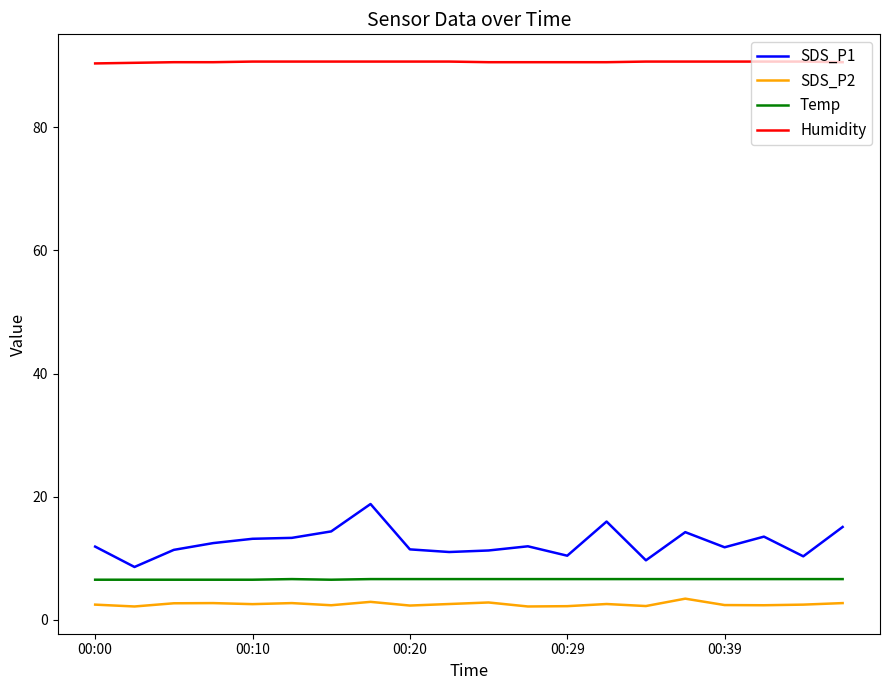

What is the maximum value shown in the chart?

90.7